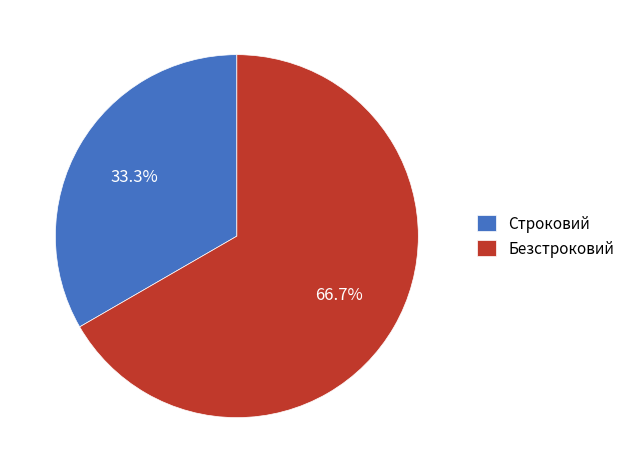

To the nearest percent, what is the combined percentage of Строковий and Безстроковий?

100%